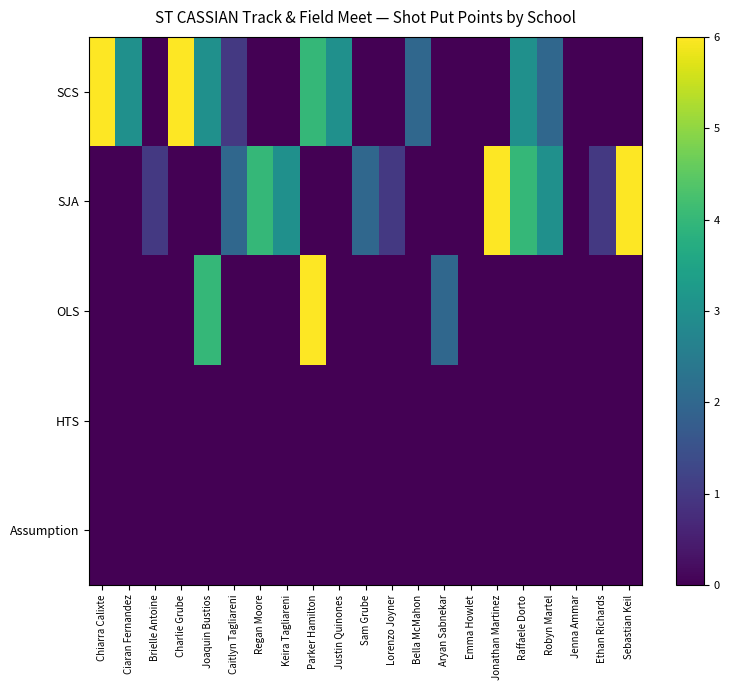

What is the spread (max minus min) of values at Sam Grube?

2